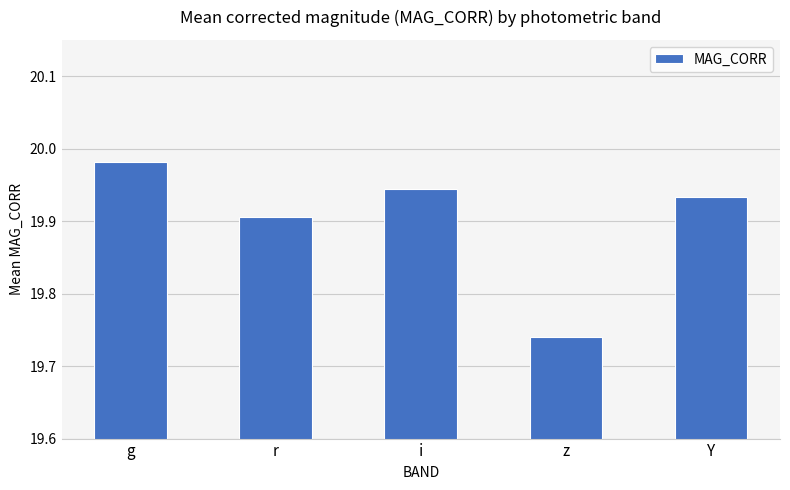

Rank the categories by value from lowest to highest.

z, r, Y, i, g